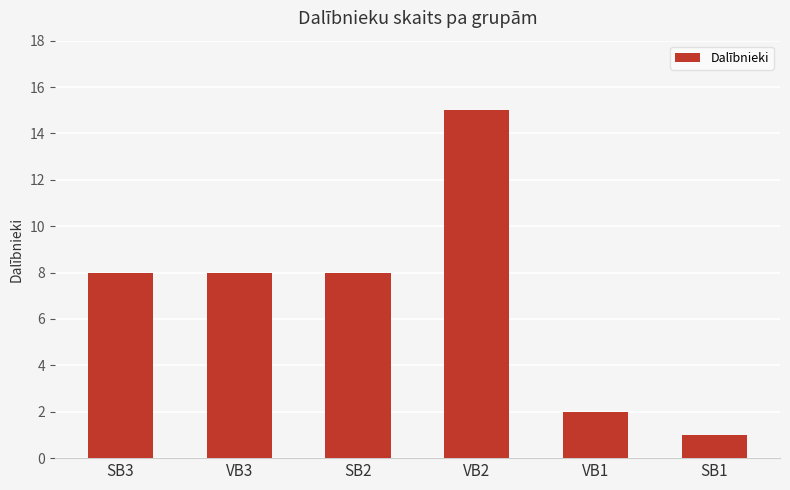

What is the sum of all values?

42